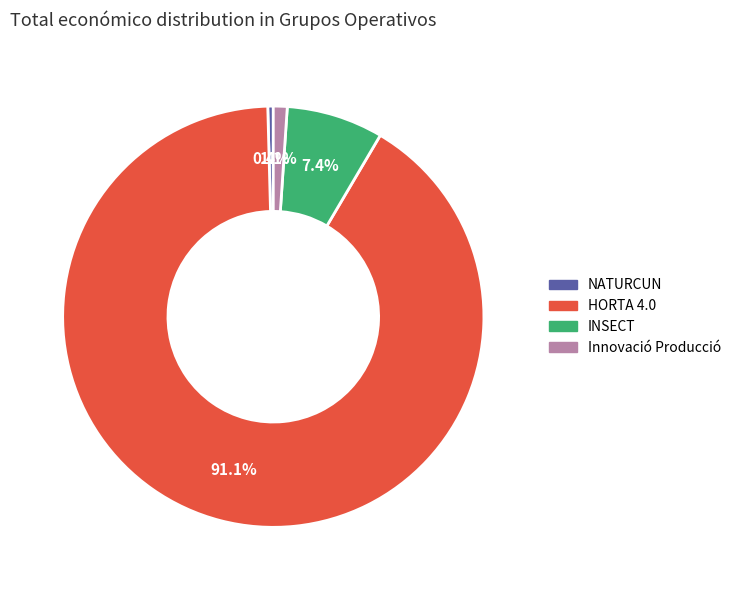

Approximately how many times larger is the value at NATURCUN compared to INSECT?

0.1